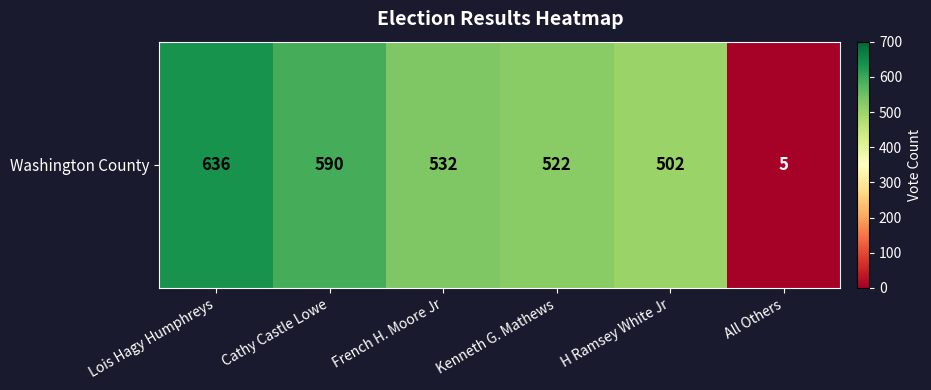

Reading left to right, extract all data points from this chart.

636	590	532	522	502	5